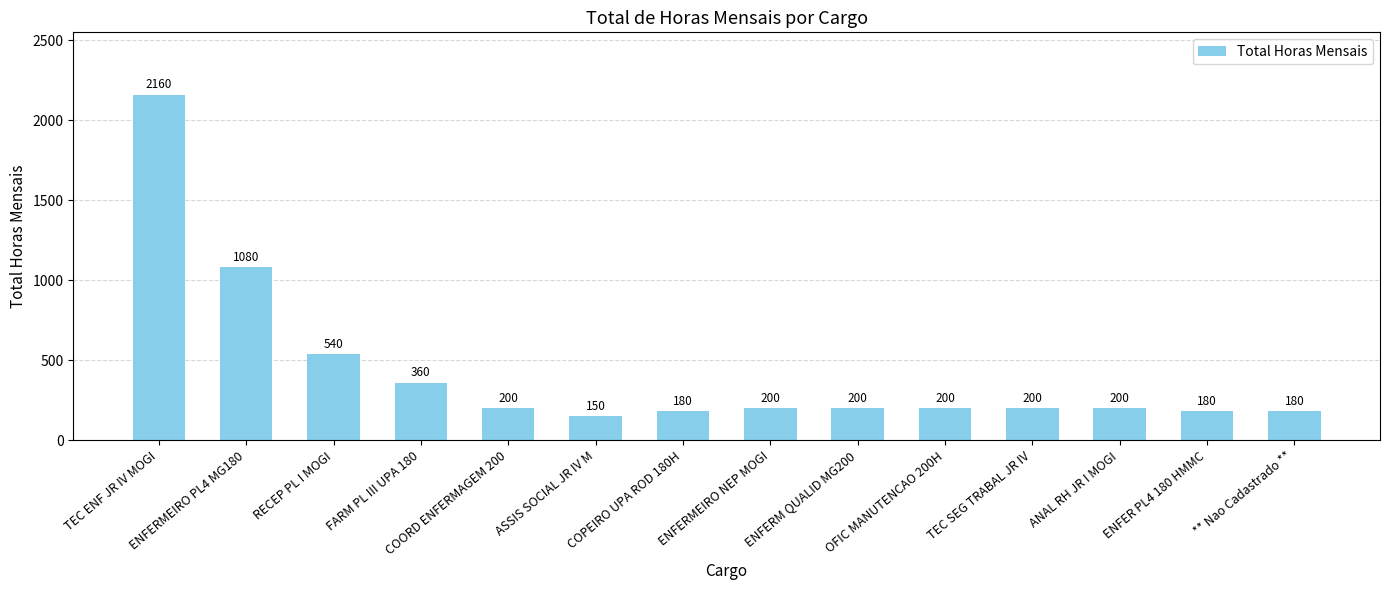

How many values are below 200?

4